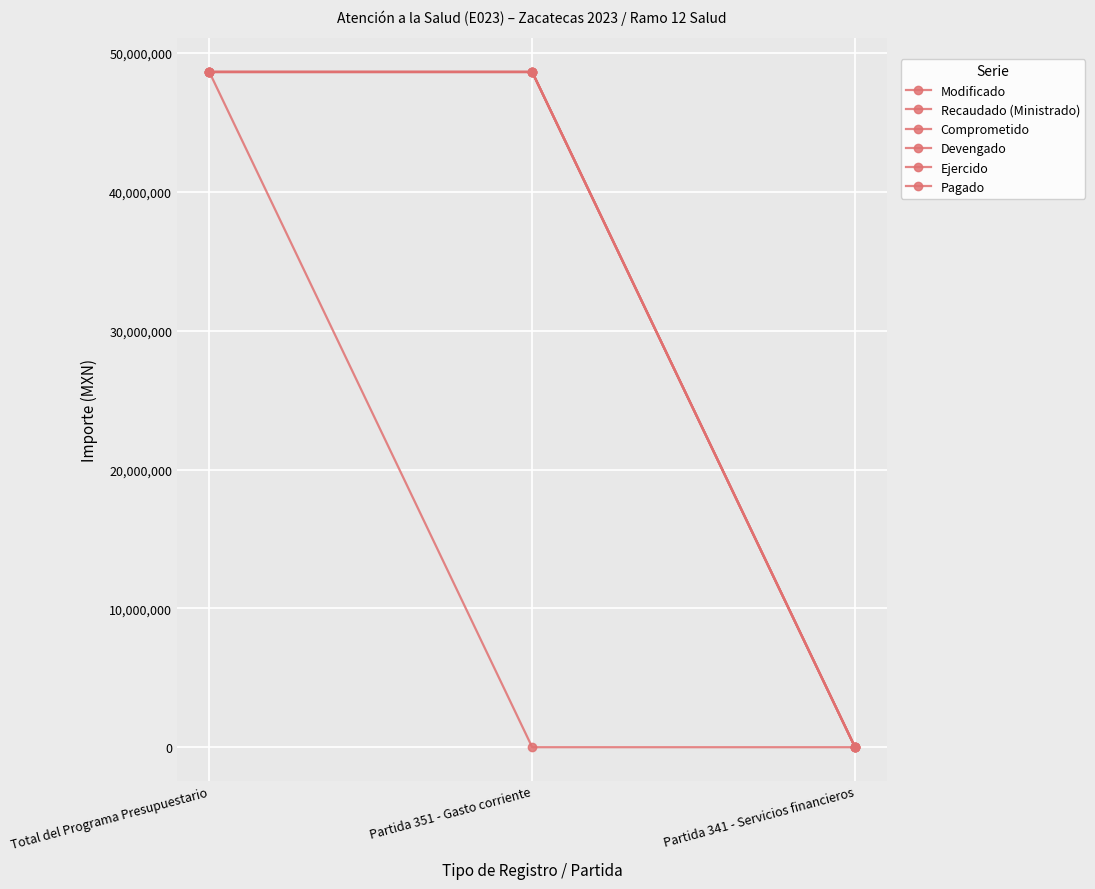

Does the chart have visible grid lines?

Yes